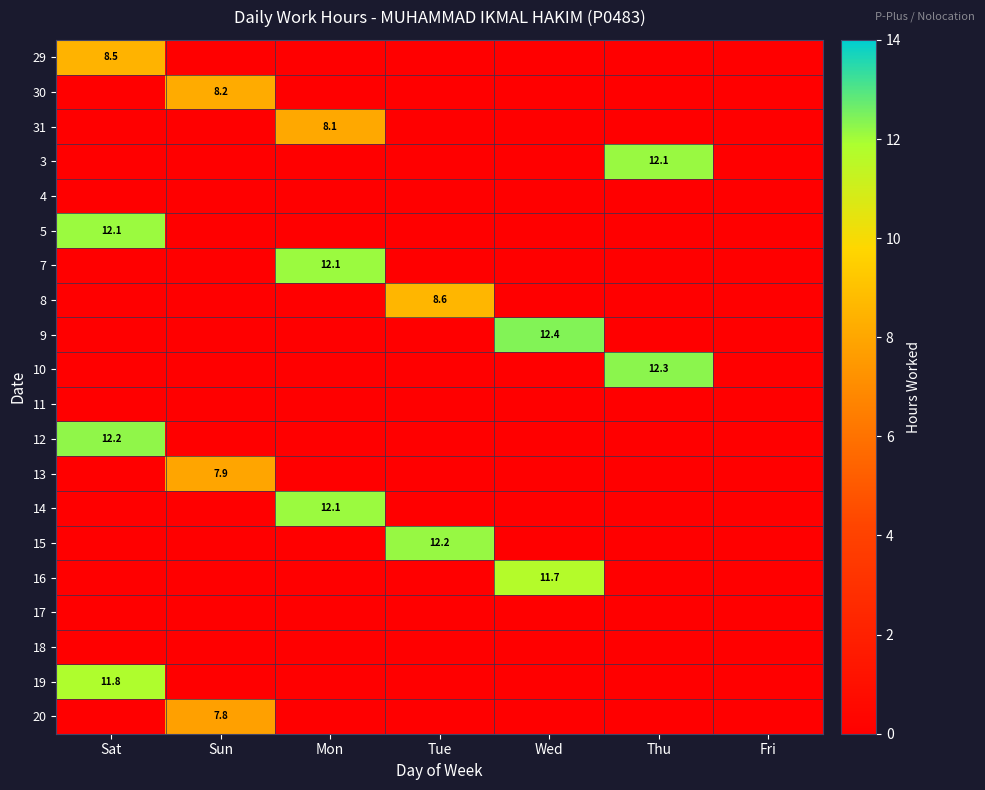

True or false: 12 has a value of 12.2 at Sat.

True